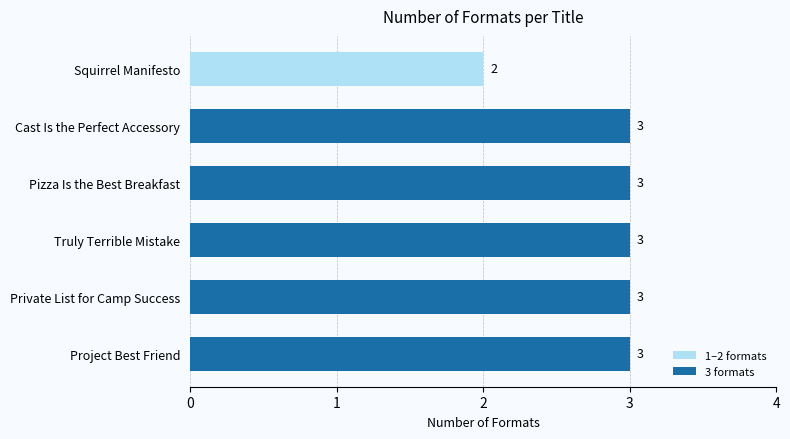

What is the sum of the values at Project Best Friend and Cast Is the Perfect Accessory?

6